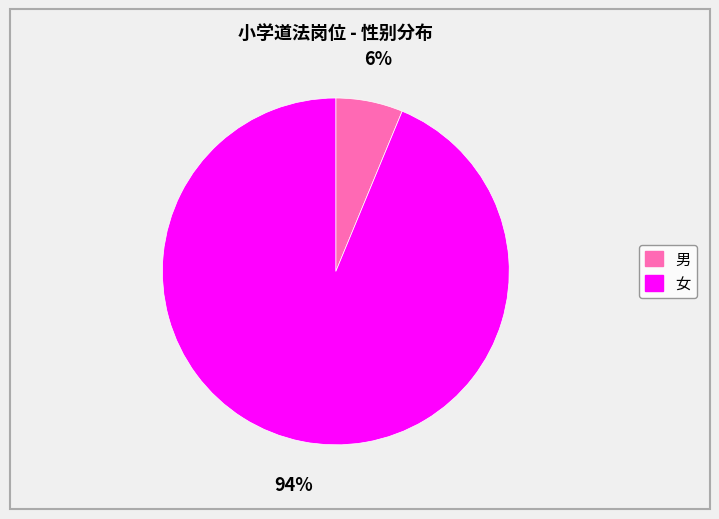

Which category has the biggest portion of the pie?

女